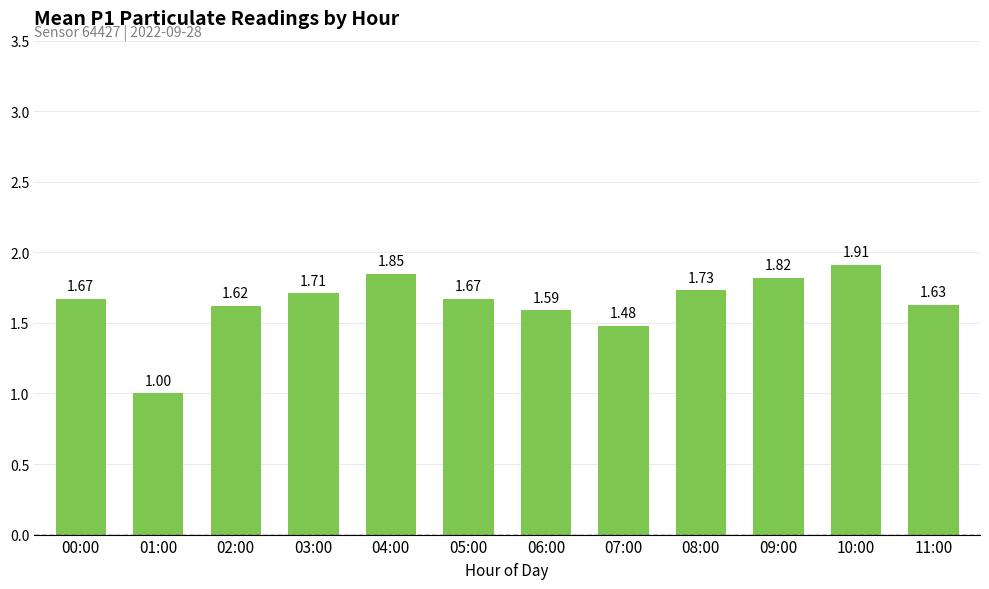

What is the difference between the second highest and second lowest values?

0.4